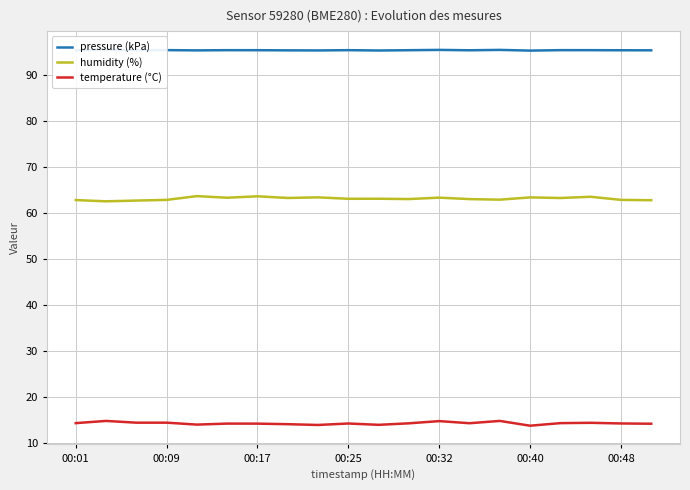

What is the maximum value shown in the chart?

95.5